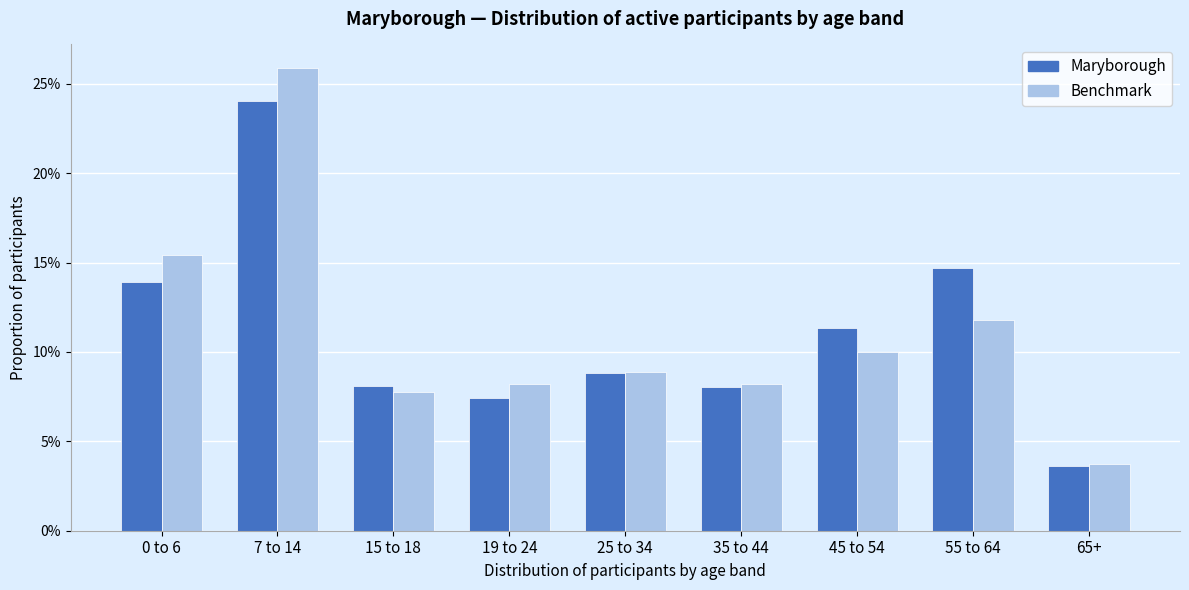

What are all the series names shown in the legend?

Maryborough, Benchmark